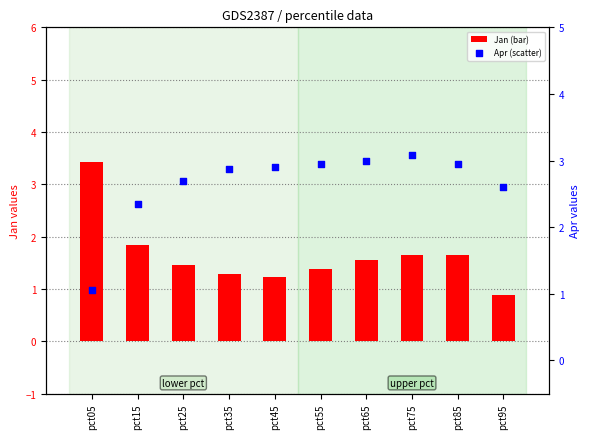

Which series has the largest total across all categories?

Apr (scatter)